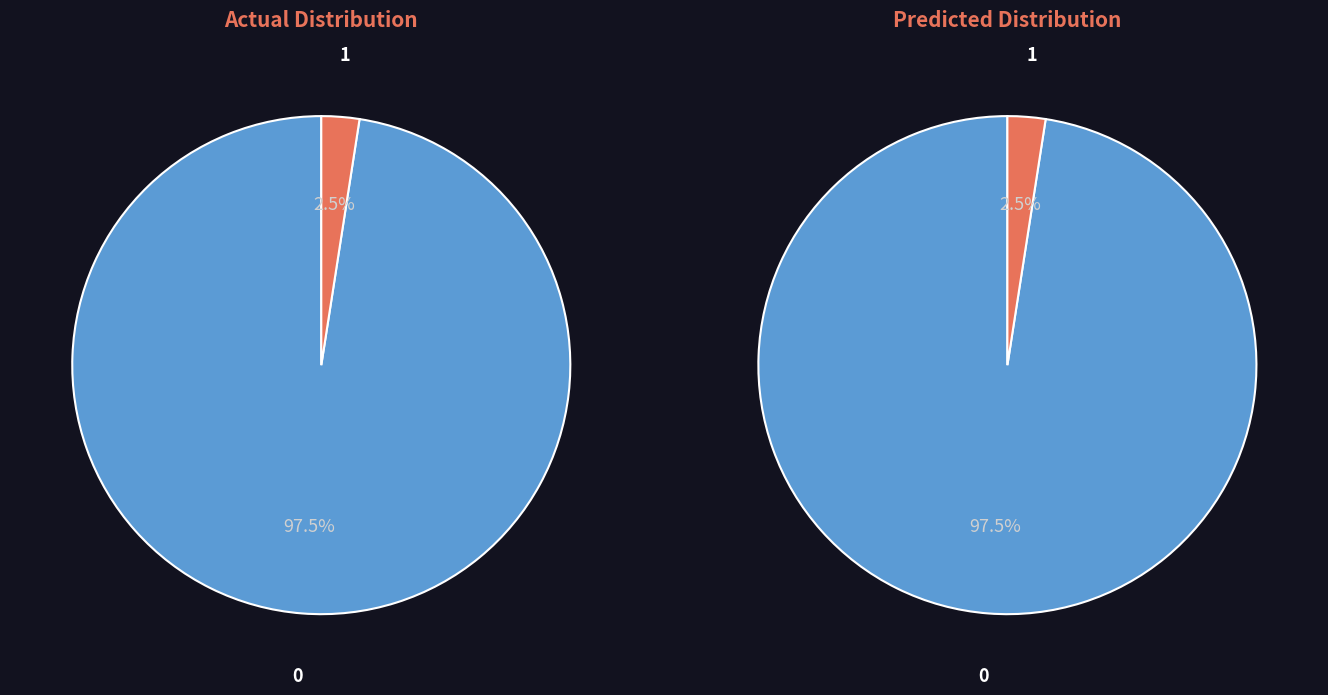

Is there a majority slice in this chart?

Yes